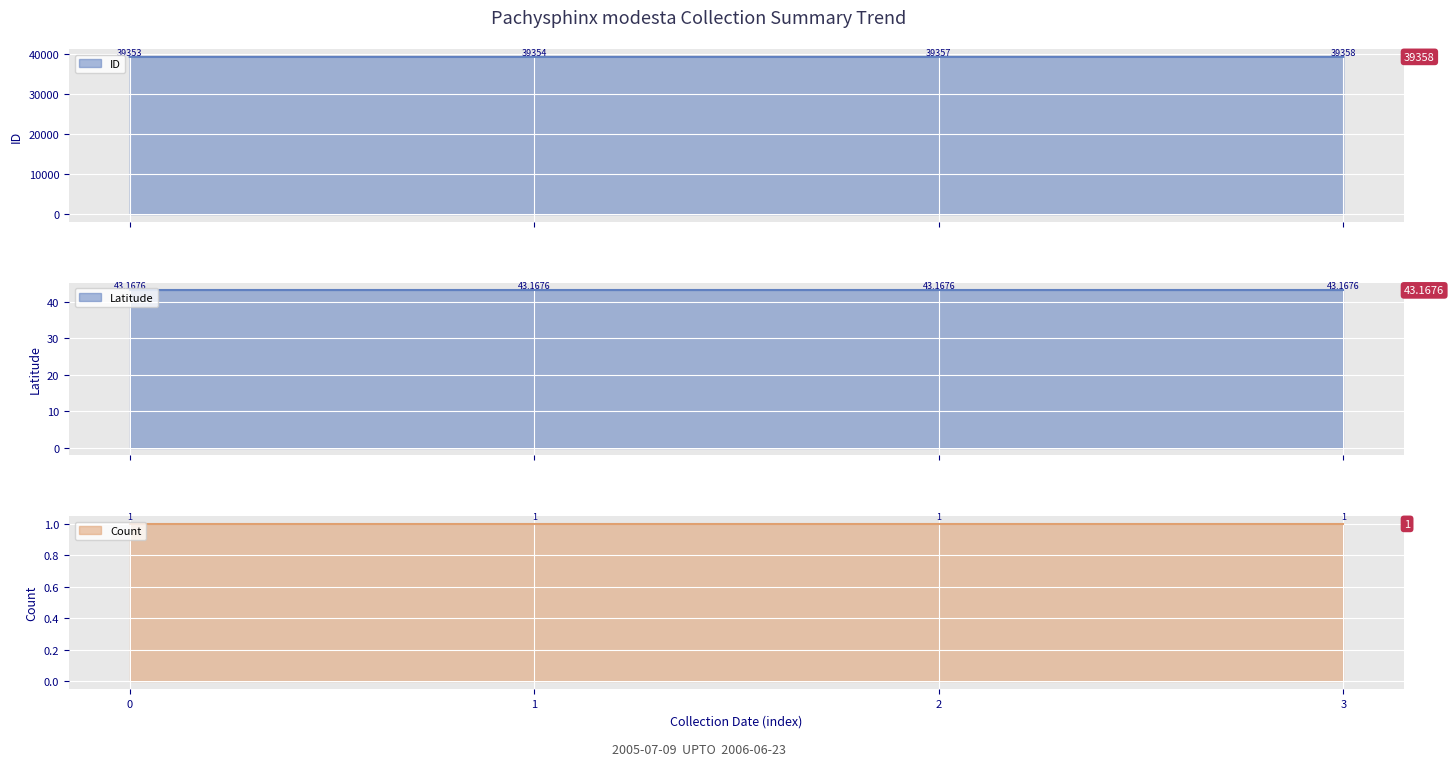

Read the Latitude value at 2006-06-08.

43.2